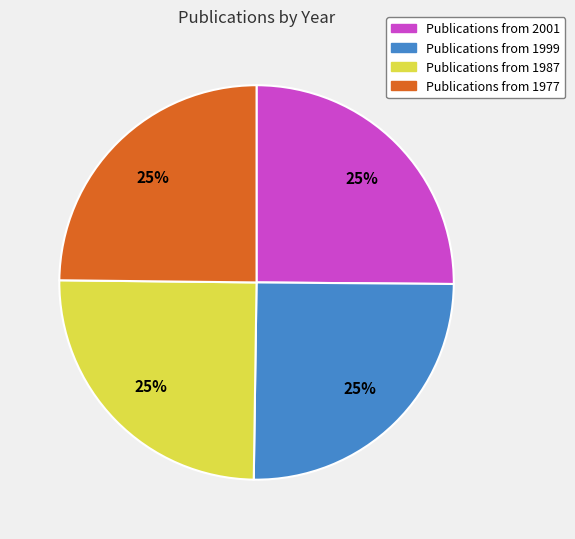

Is there a majority slice in this chart?

No